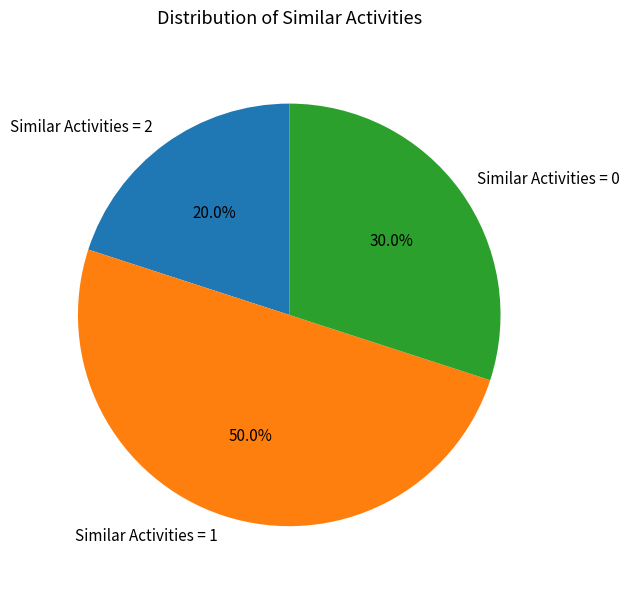

Does Similar Activities = 2 account for over 50% of the chart?

No